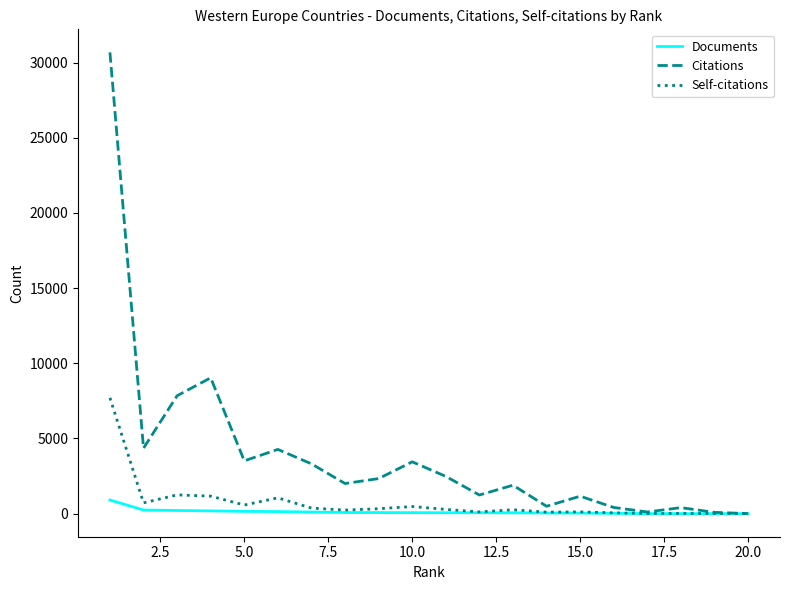

What is the maximum value for Documents?

908